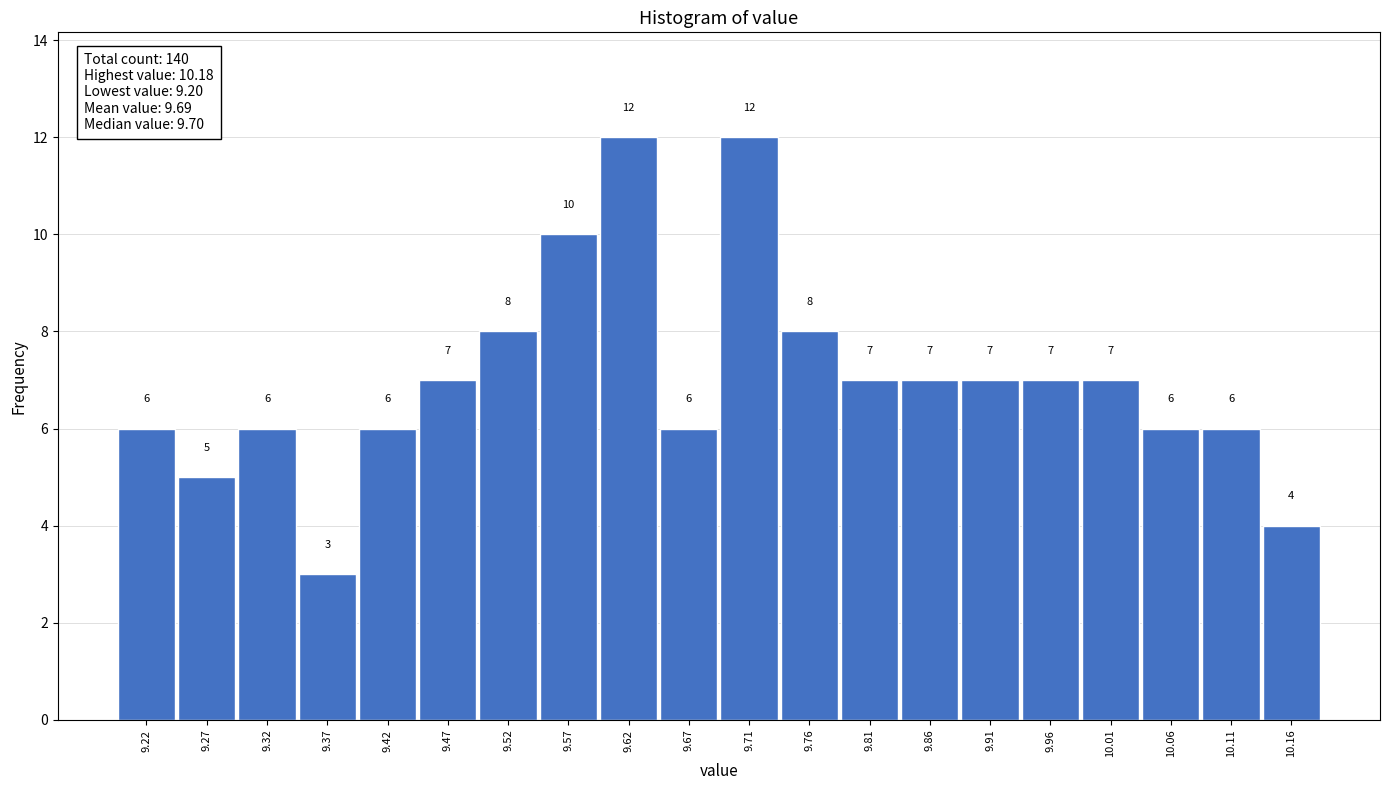

What is the height of the bar covering 9.935 to 9.984 on the x-axis? The bar edges are not printed on the chart, so give them approximately, as read against the axis.

7